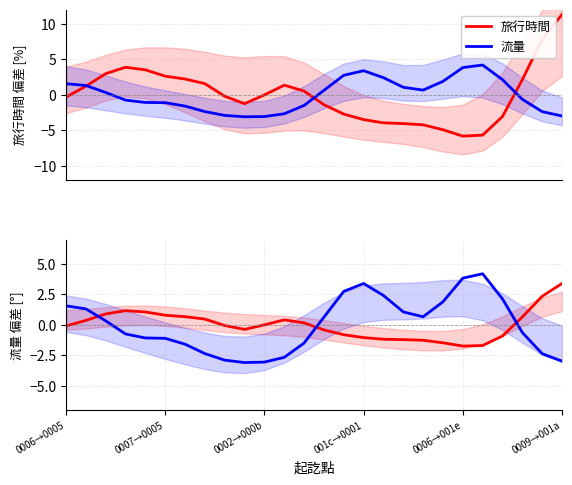

How many values in the 旅行時間 series exceed 0?

12